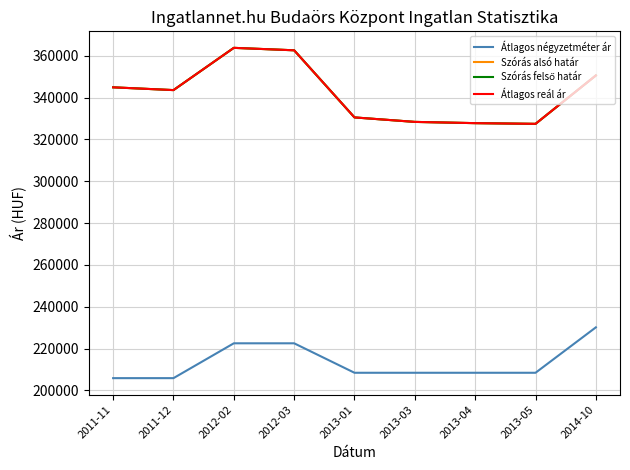

True or false: Szórás felső határ and Szórás alsó határ cross at least once.

False